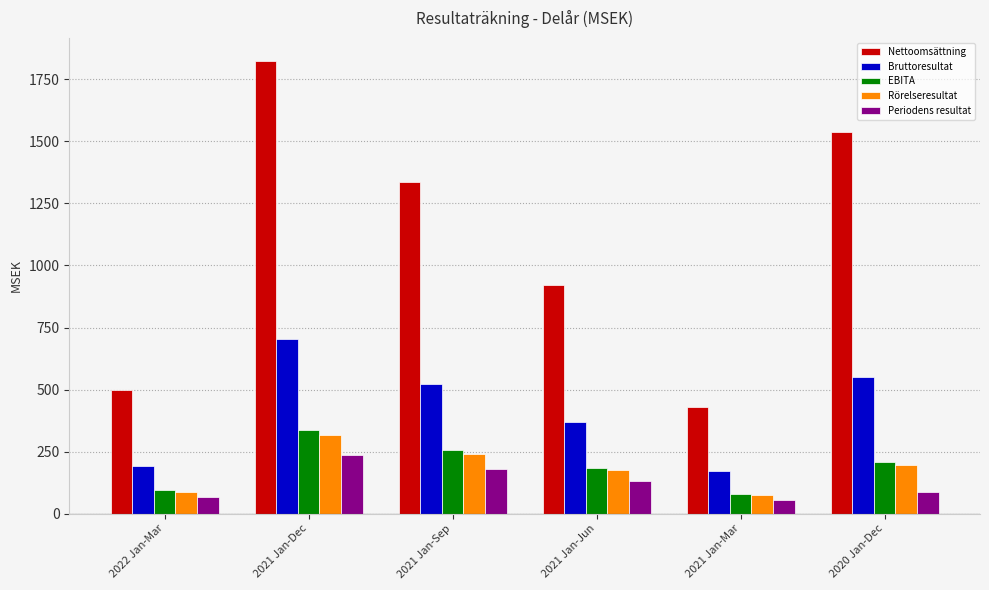

The Nettoomsättning series shows 800.0 at 2021 Jan-Sep. True or false?

False